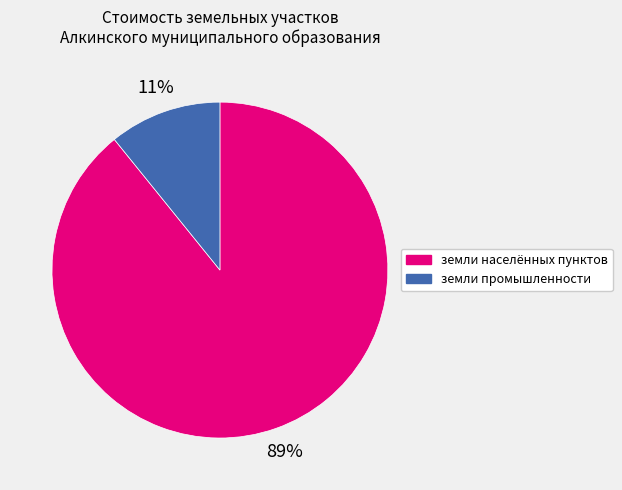

To the nearest percent, what is the difference between the largest and smallest slice percentages?

78%